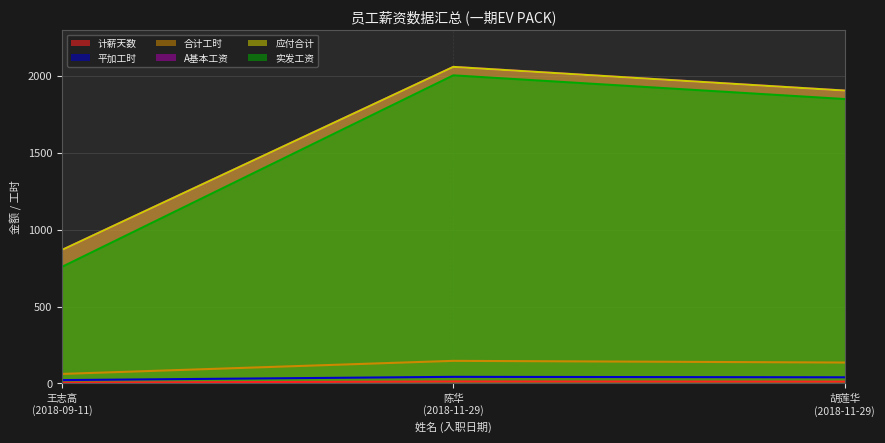

Between 胡莲华
(2018-11-29) and 王志高
(2018-09-11), which is larger?

胡莲华
(2018-11-29)